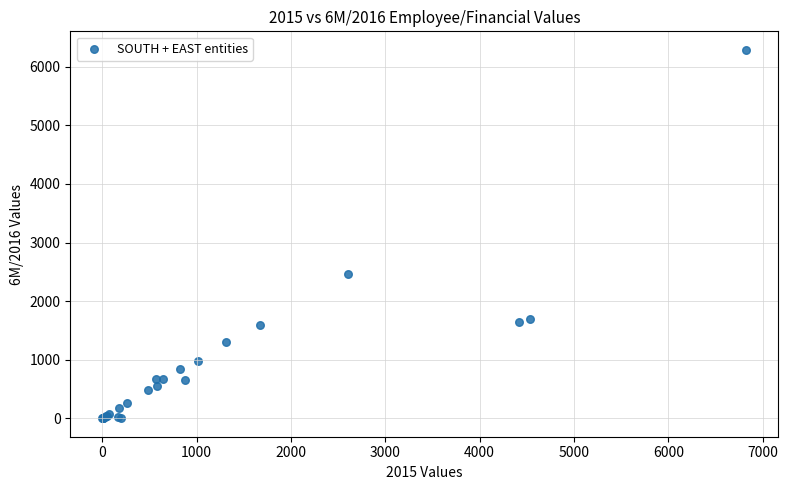

What Y value in the scatter plot is closest to 3145?

2466.0